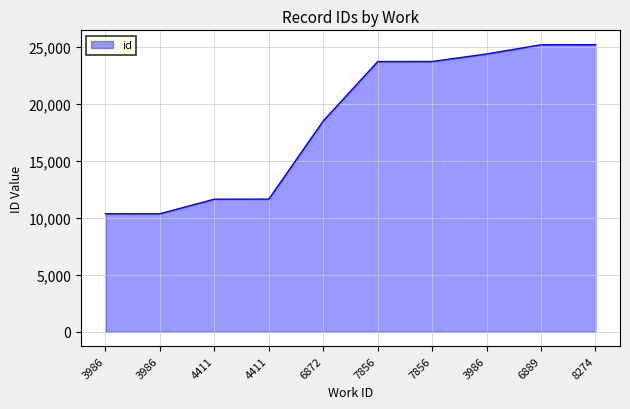

Is it true that the value at 4411 is 11632?

True